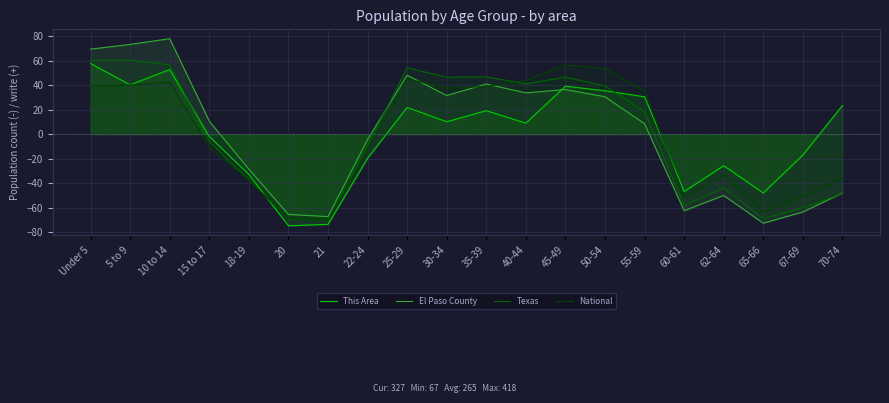

At which category is the sum across all series the highest?

10 to 14